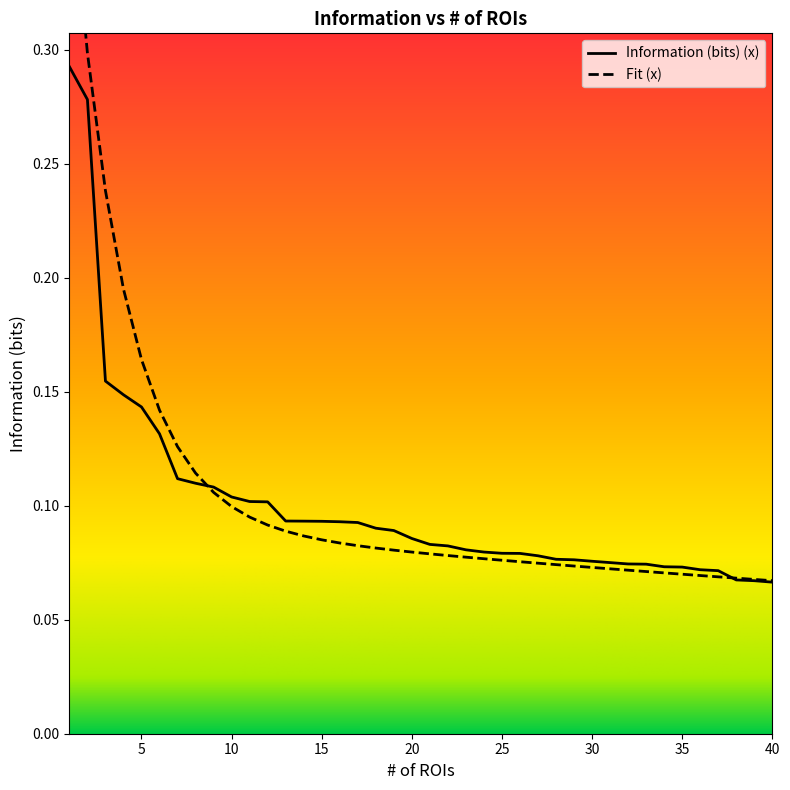

Which category has the lowest value across all series?

40